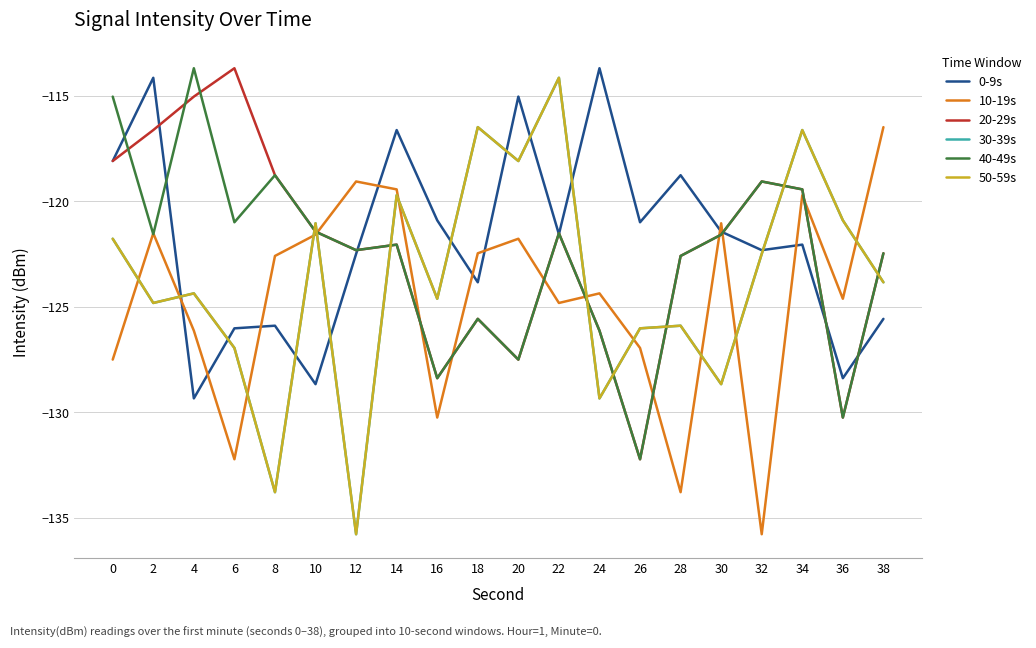

At which category does 20-29s reach its first local peak?

6